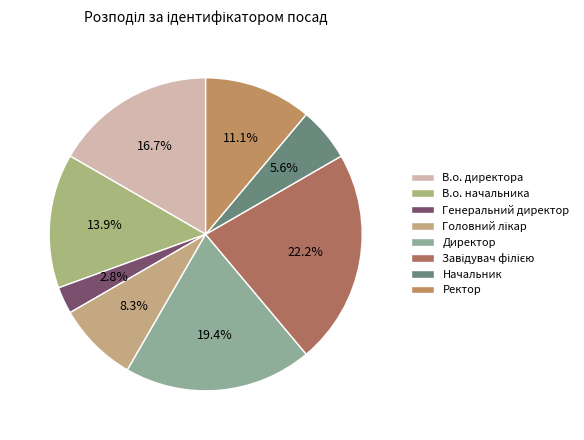

What percentage is NOT represented by В.о. начальника?

86.1%